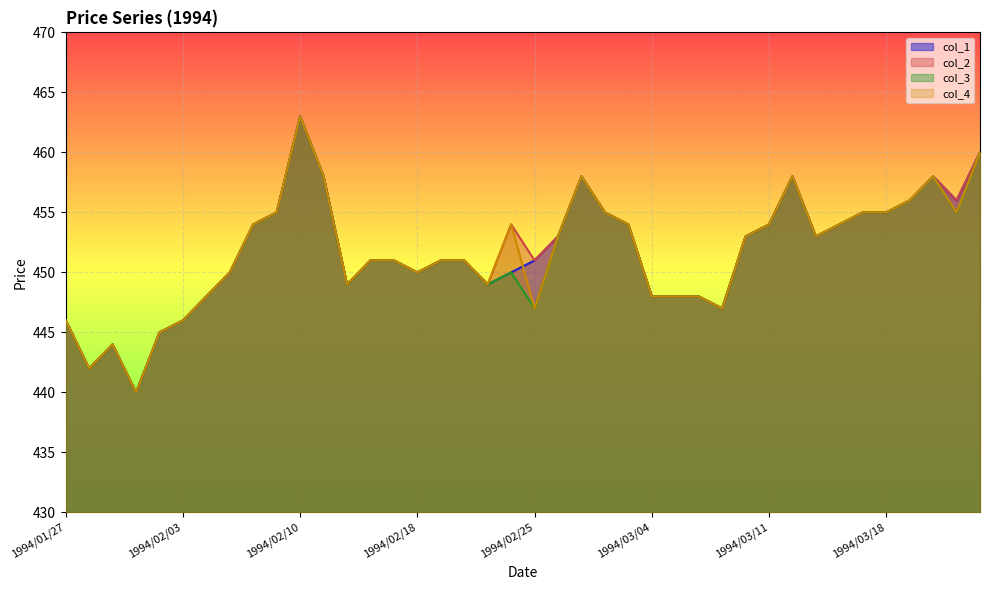

What is the average value of the col_1 series?

452